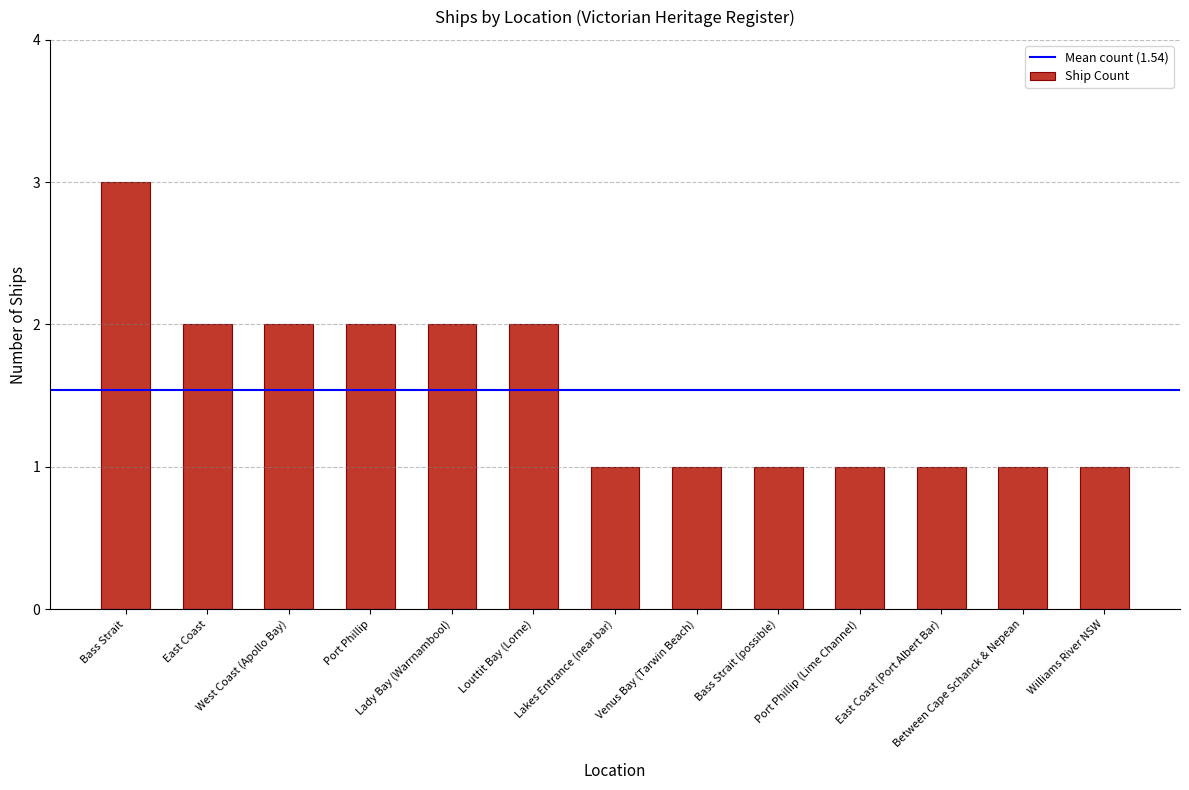

What is the sum of all values?

20